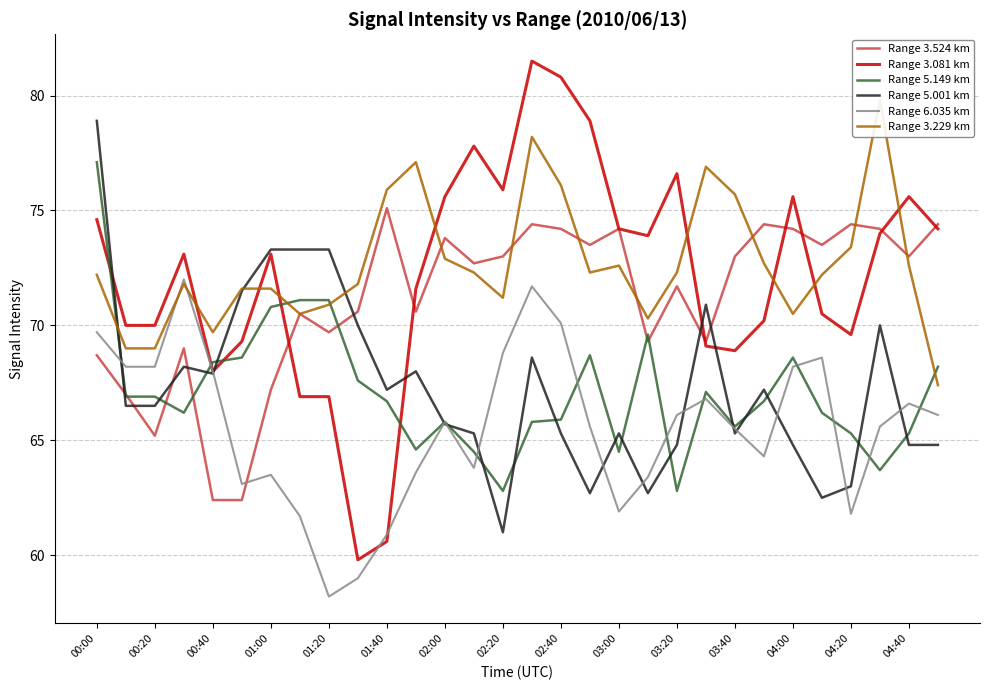

True or false: Range 3.524 km has a value of 32.2 at 02:20.

False